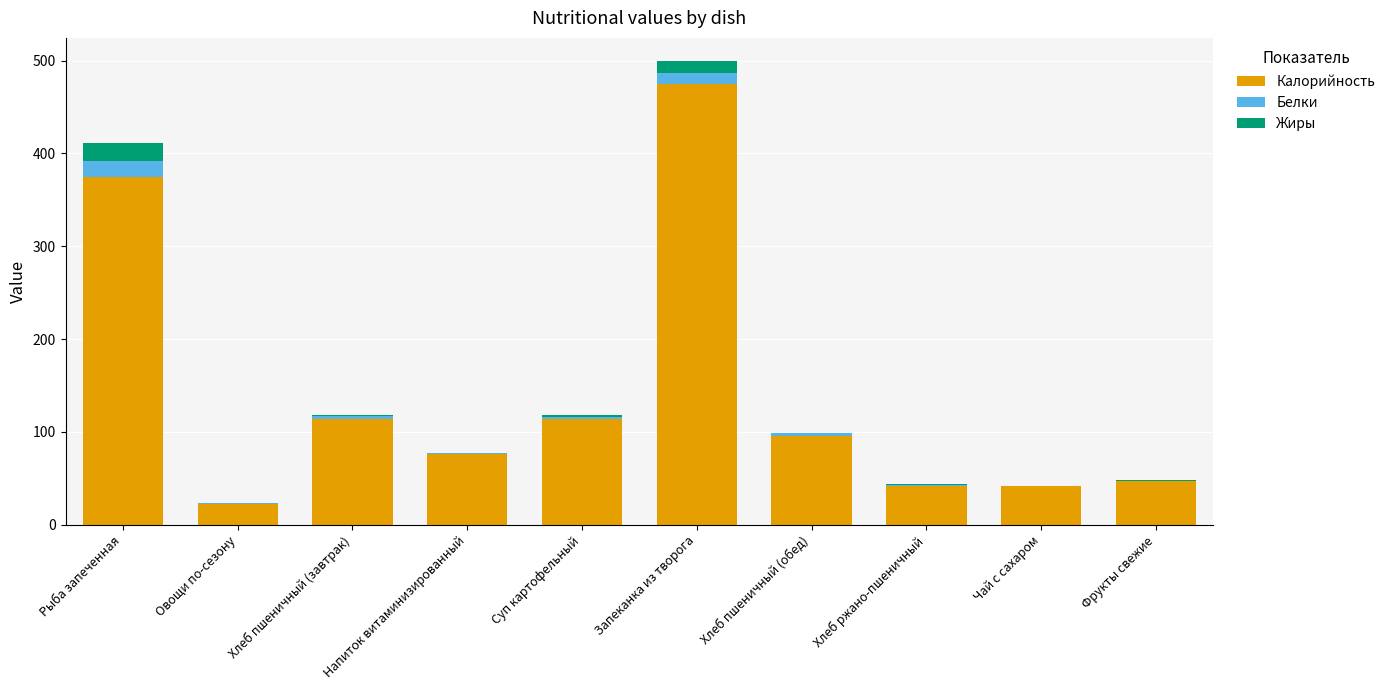

How many distinct data groups are displayed?

3